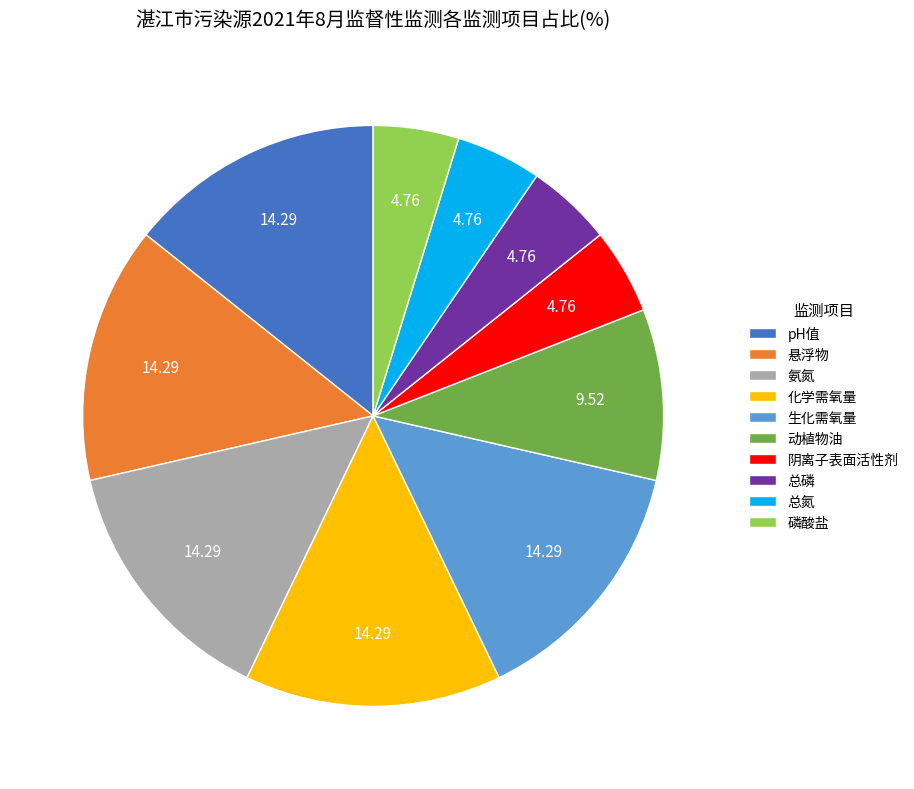

Count the number of slices in the pie.

10